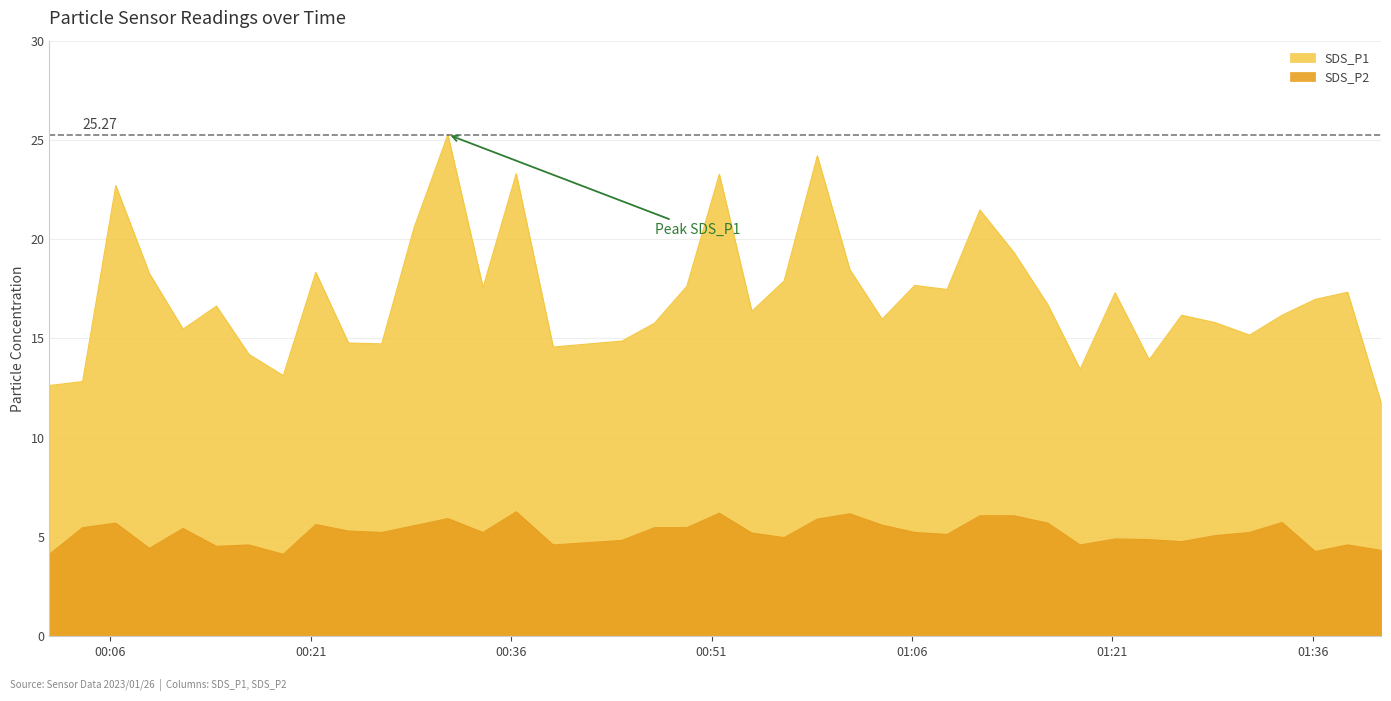

At which category does the chart reach its minimum across all series?

2023/01/26 00:01:27